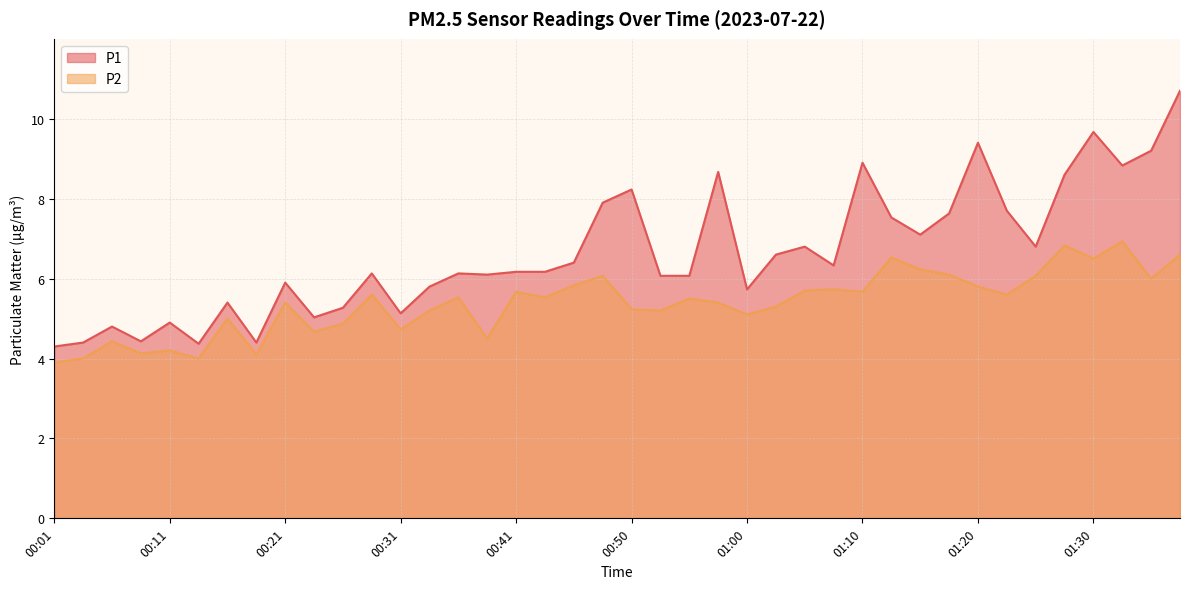

Does the chart display data point markers on the line(s)?

No